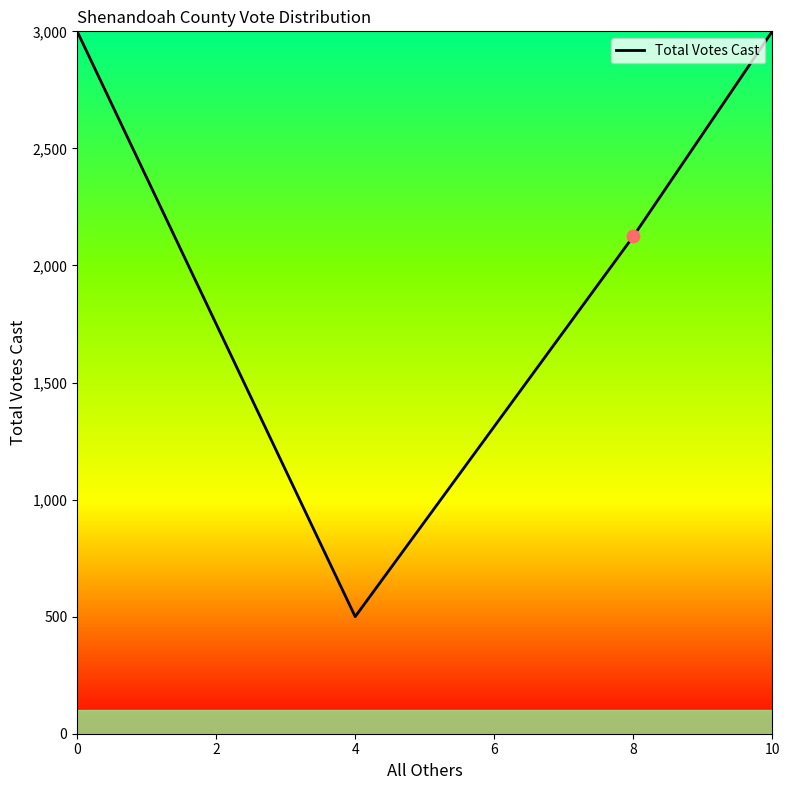

What is the ratio of the value at 0 to the value at 10?

1.0